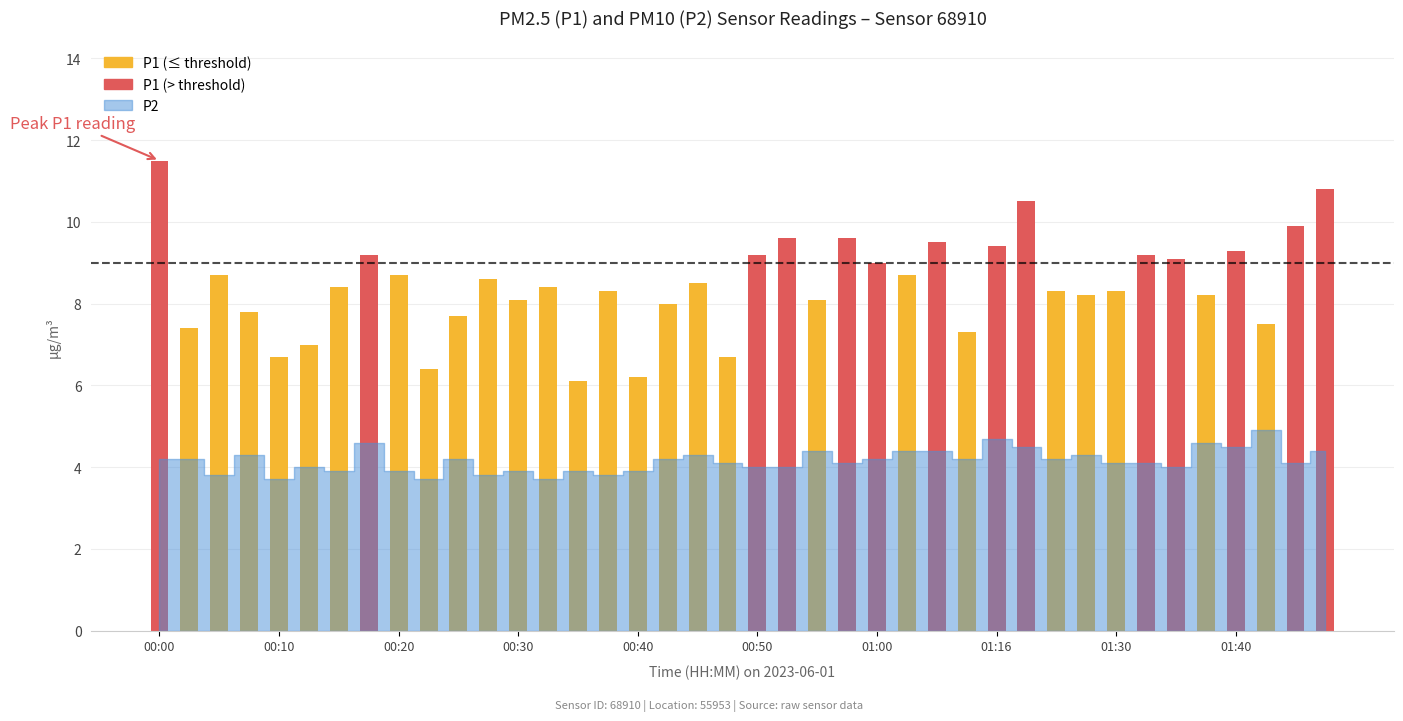

What is the difference between the second highest and minimum values?

4.7